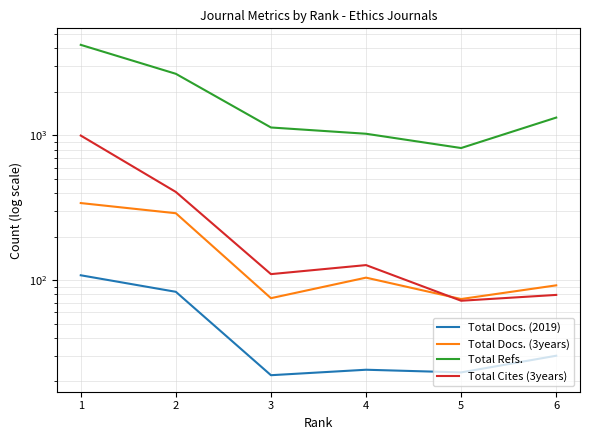

Is this an area chart (filled region under the line)?

No